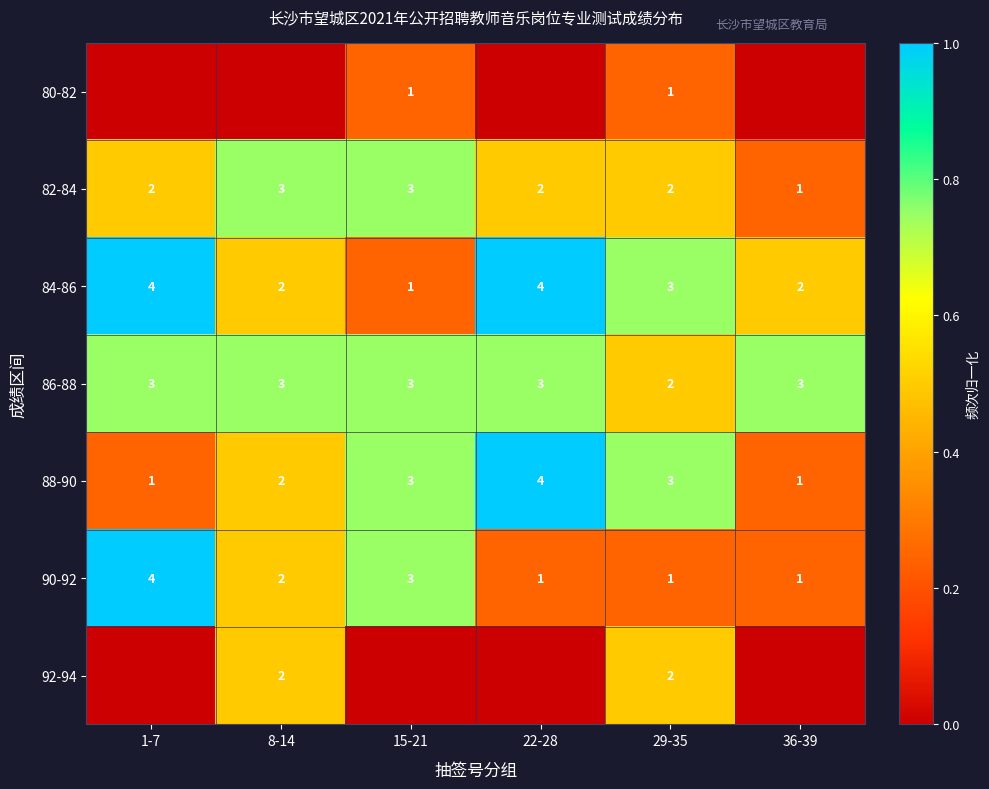

At which label is 90-92 closest to 2?

8-14